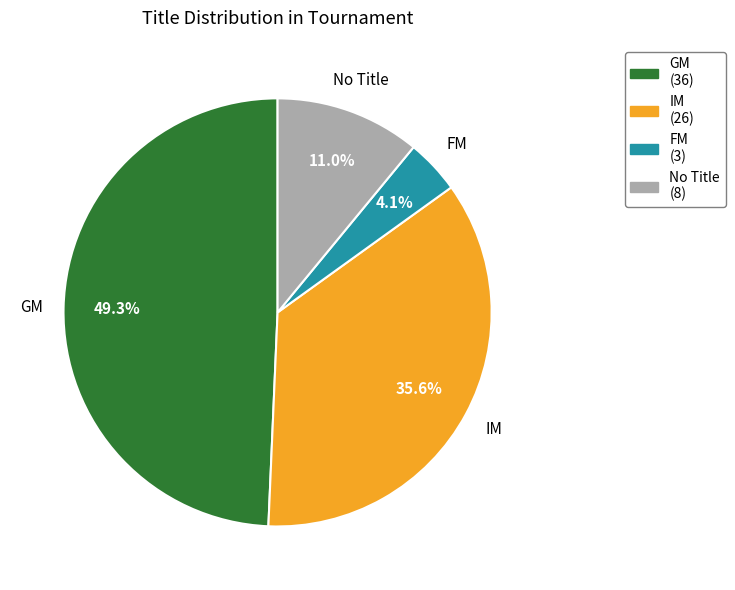

Which category has the smallest portion of the pie?

FM